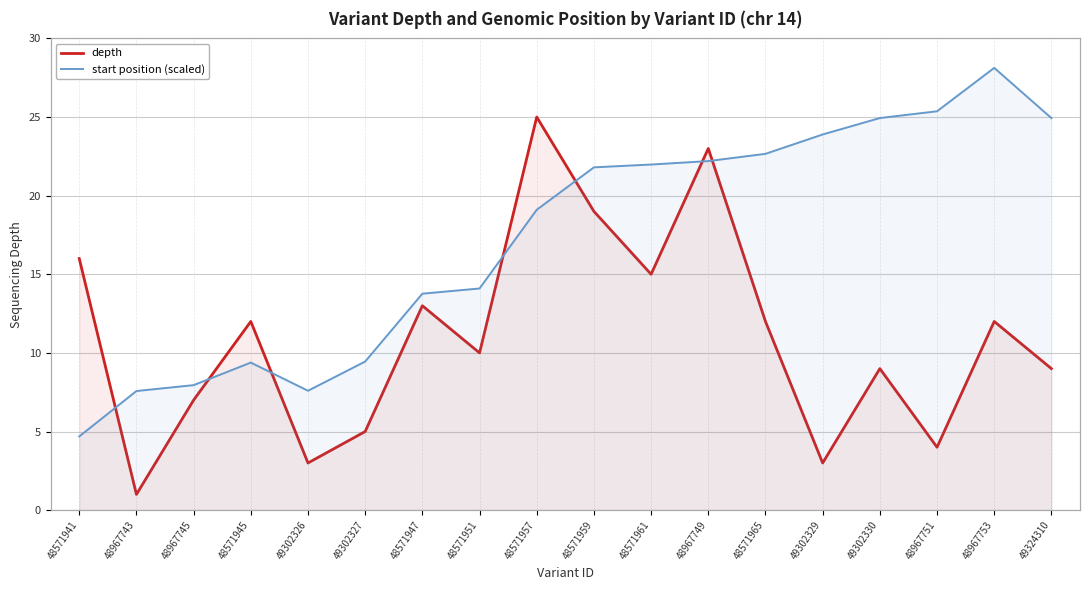

True or false: depth has more than 2 interior local peaks.

True